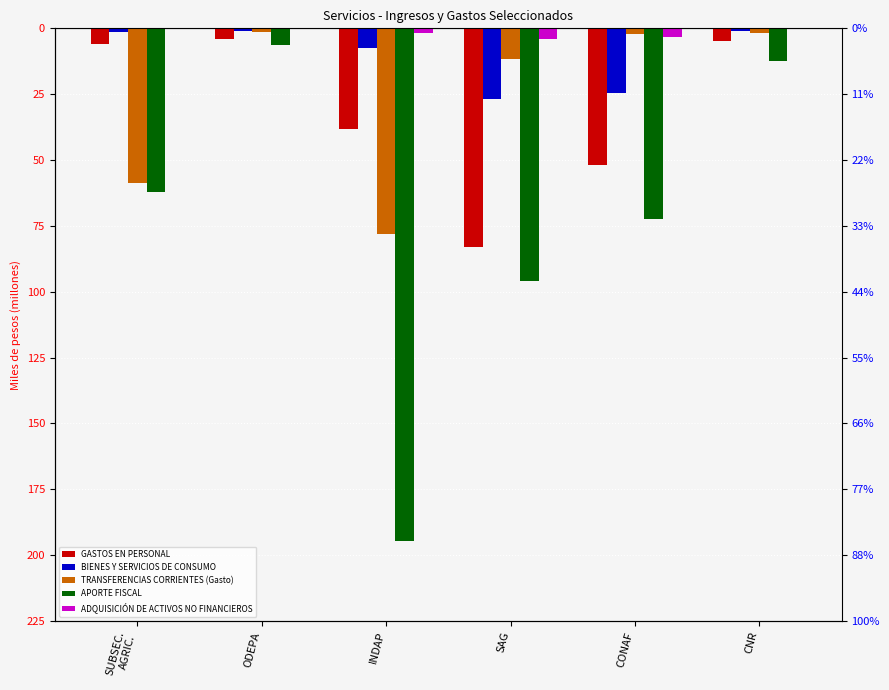

Rank the categories by BIENES Y SERVICIOS DE CONSUMO value from lowest to highest.

SAG, CONAF, INDAP, SUBSEC.
AGRIC., CNR, ODEPA